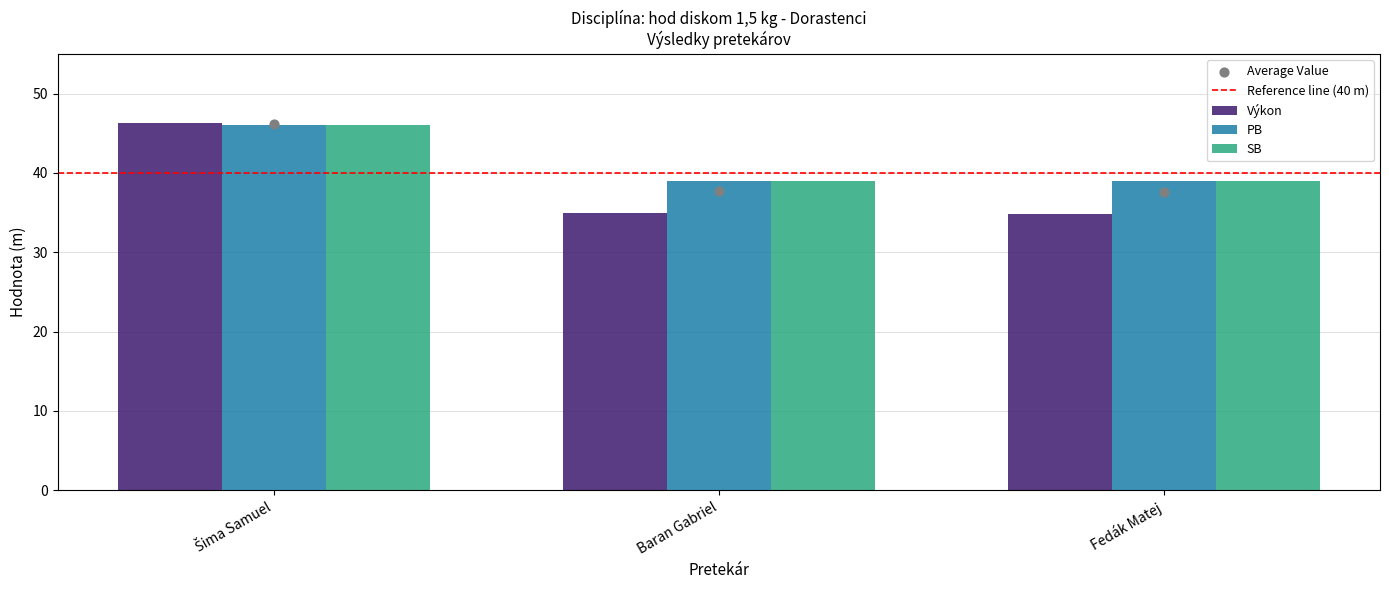

What is the total value across all series at Šima Samuel?

138.3